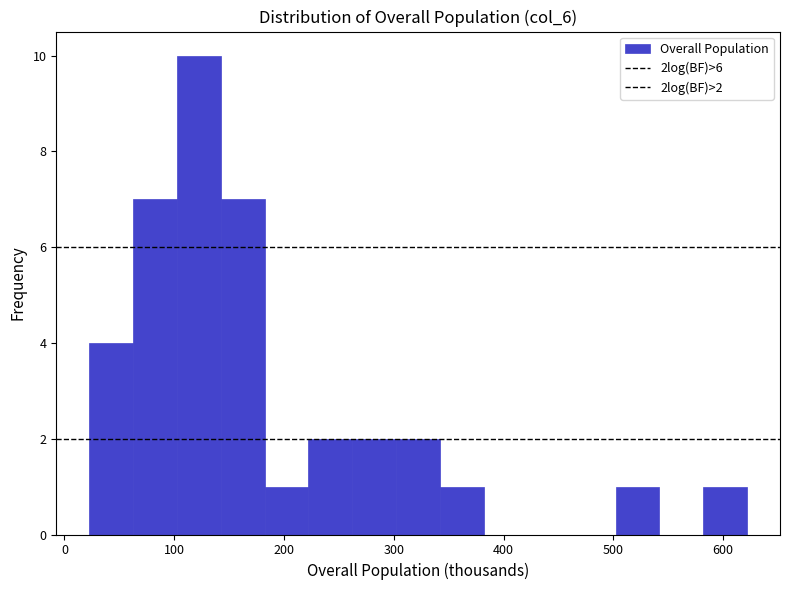

Read against the x-axis, roughly where is the centre of the tallest bar?

120